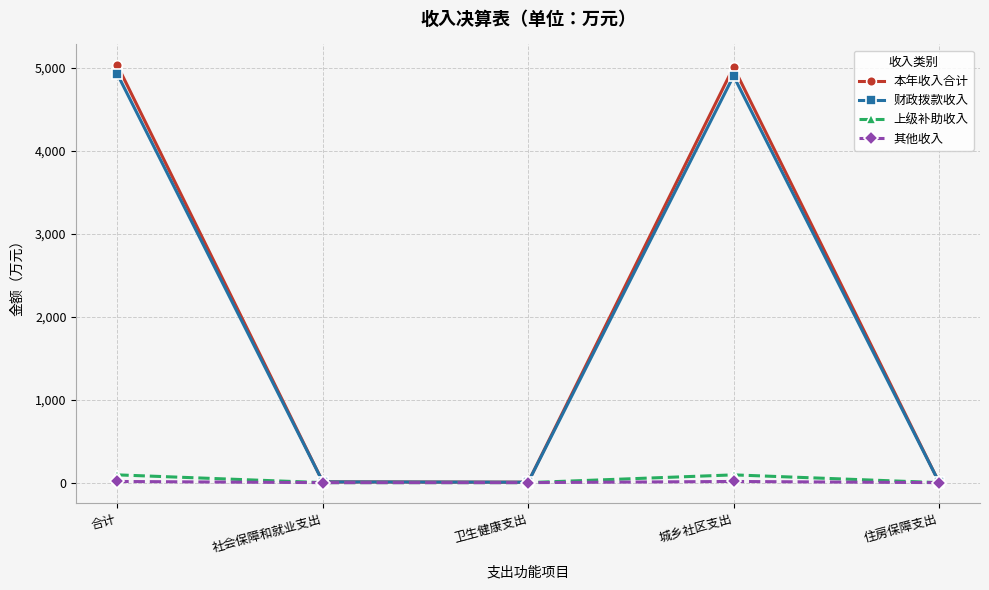

What is the greatest value displayed?

5027.6